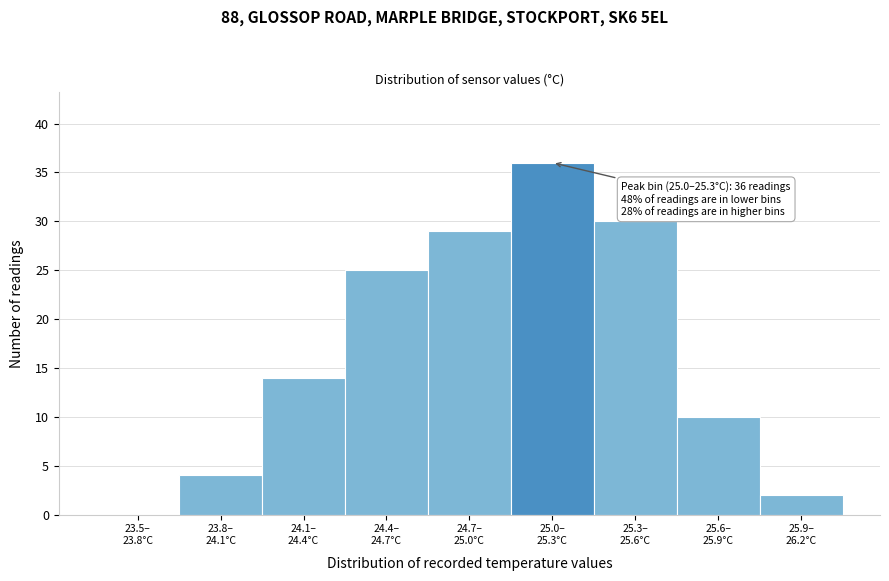

What is the greatest value displayed?

36